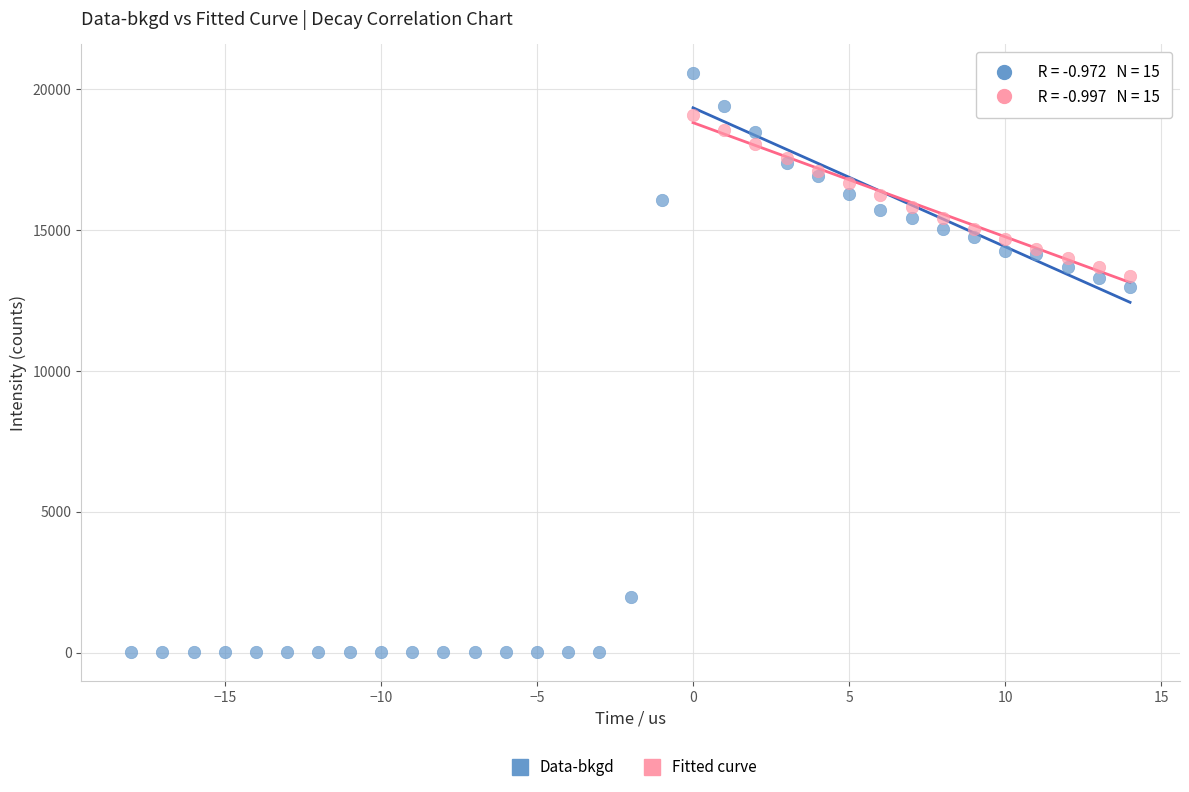

Which series contains the highest Y value?

Data-bkgd